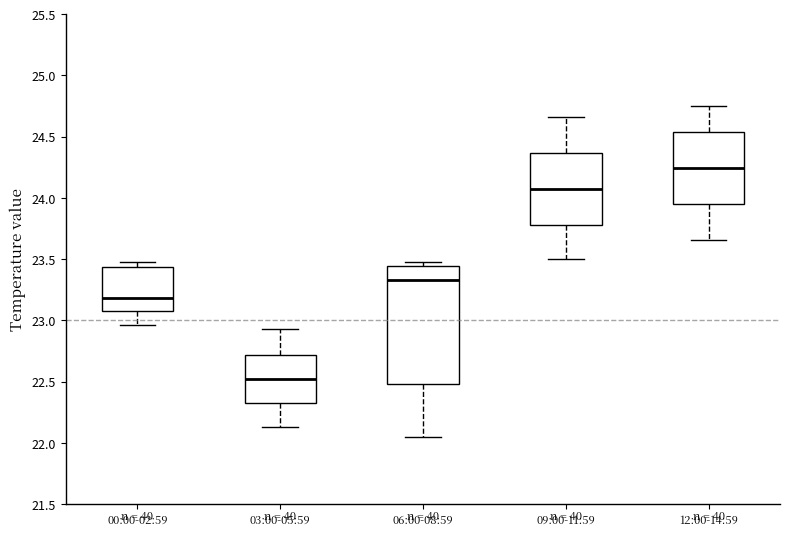

Reading left to right, read every box against the y-axis: the position of its median line, the range the box covers, and the ends of its whiskers. The values are not printed on the chart, so give them approximately, as read against the axis.

00:00-02:59: median 23.20, box 23.10 to 23.45, whiskers 22.95 to 23.50
03:00-05:59: median 22.50, box 22.35 to 22.70, whiskers 22.15 to 22.95
06:00-08:59: median 23.35, box 22.50 to 23.45, whiskers 22.05 to 23.50
09:00-11:59: median 24.10, box 23.80 to 24.35, whiskers 23.50 to 24.65
12:00-14:59: median 24.25, box 23.95 to 24.55, whiskers 23.65 to 24.75